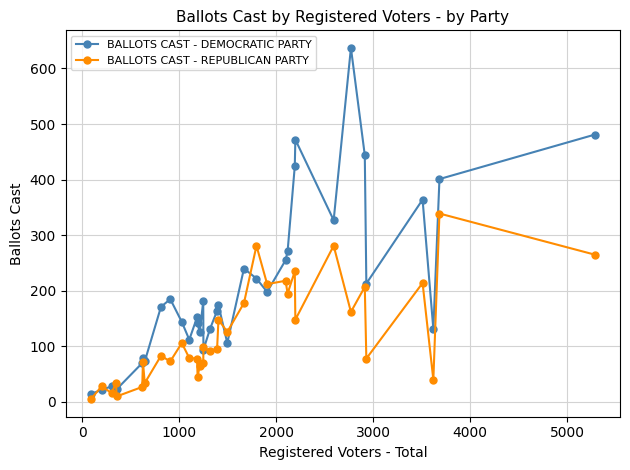

Which series has the largest range (max minus min)?

BALLOTS CAST - DEMOCRATIC PARTY